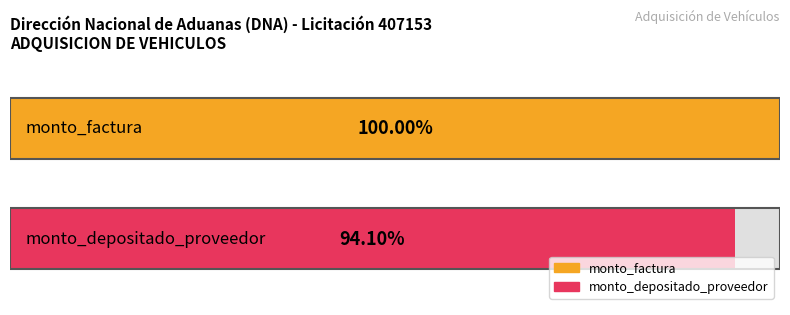

Which series has the largest total across all categories?

monto_factura